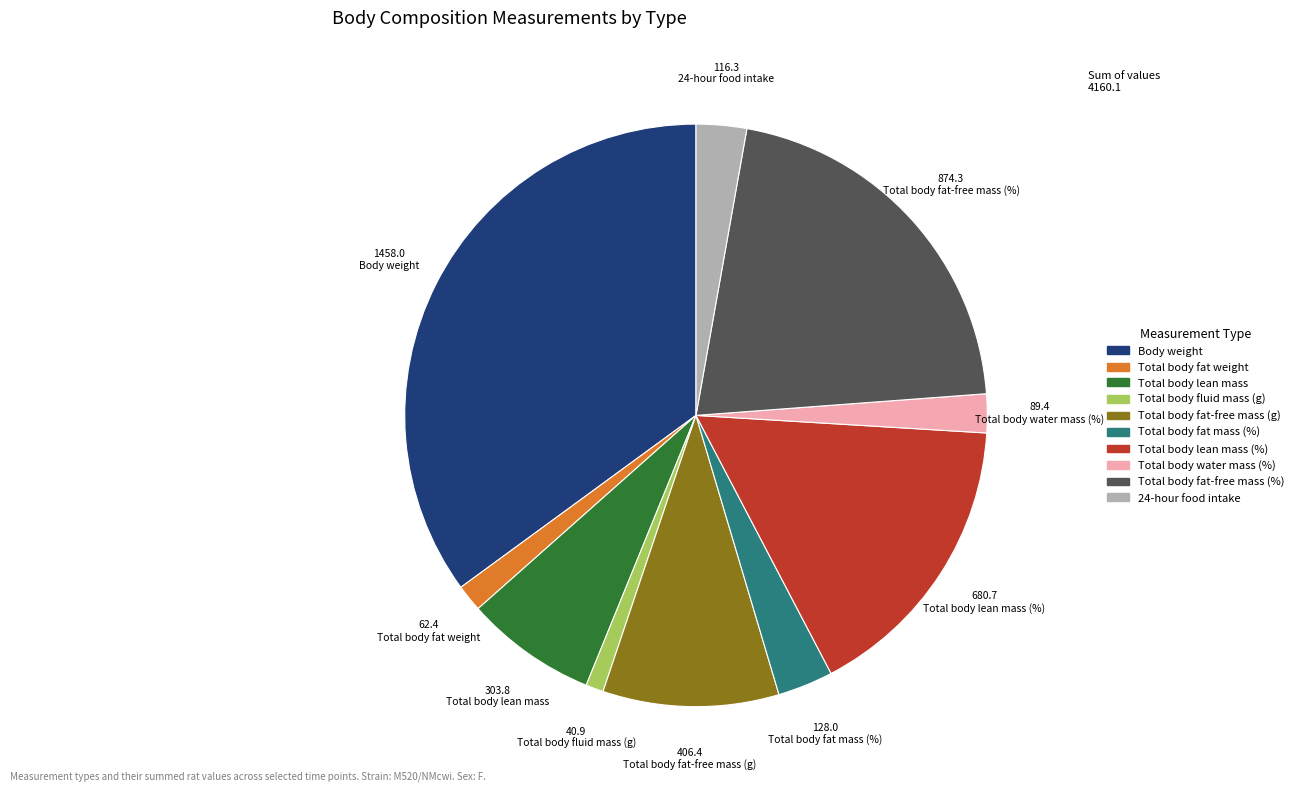

Does Total body water mass (%) represent more than half of the total?

No